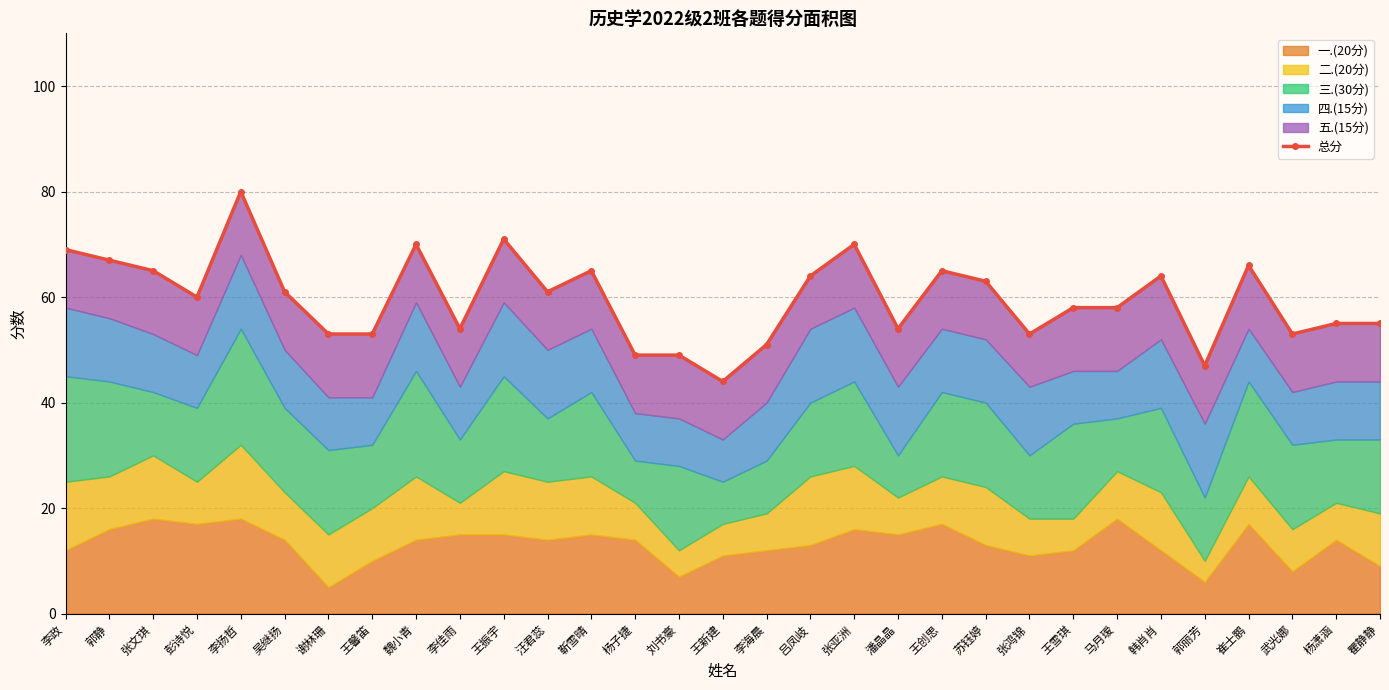

Is it true that the value at 郭静 is 67?

True